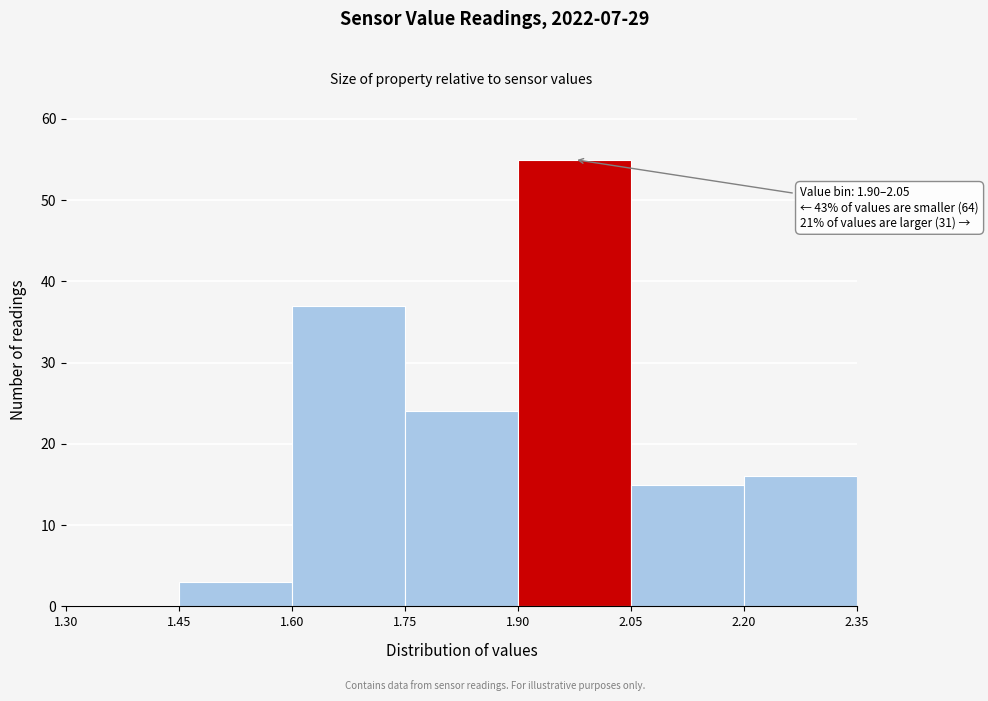

Over which range of the x-axis is the bar tallest?

1.90 to 2.05